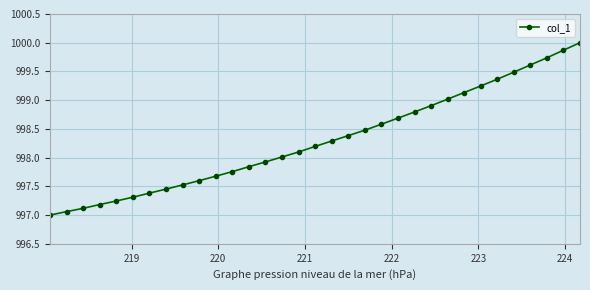

What is the difference between the second highest and minimum values?

2.9